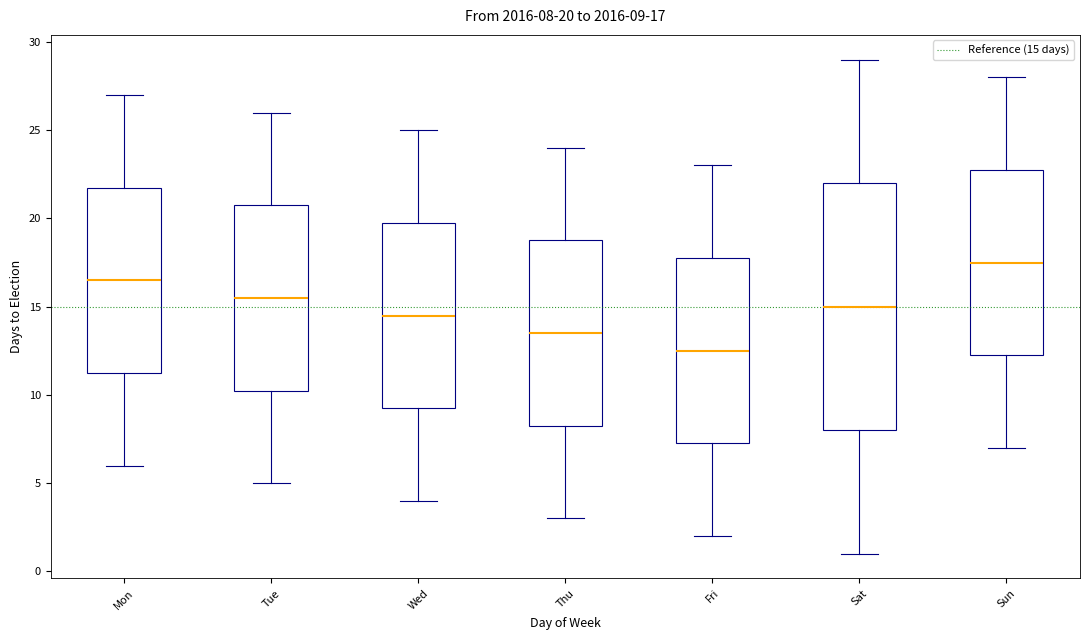

Which box is the tallest, from its lower edge to its upper edge?

Sat